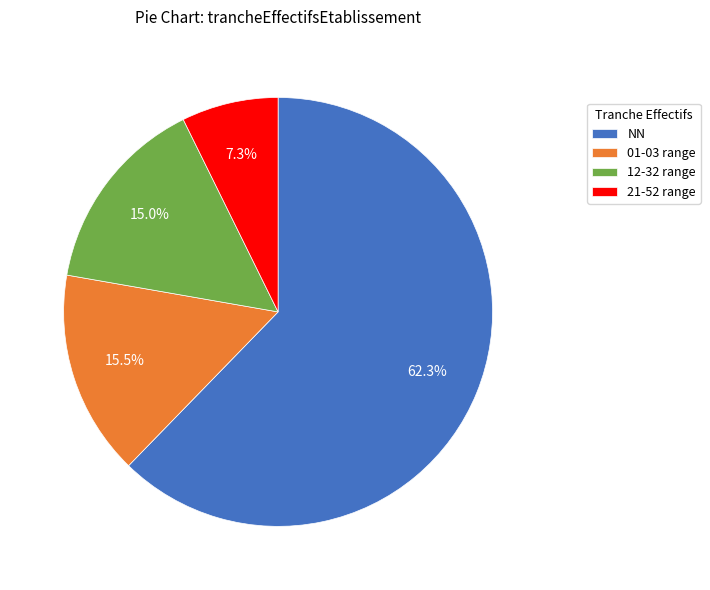

Count the number of slices in the pie.

4